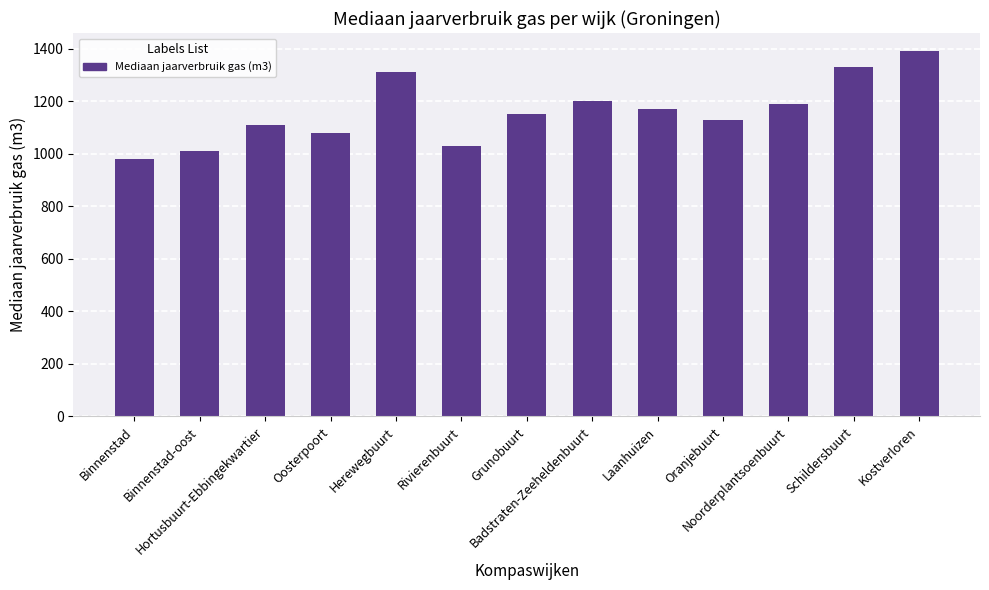

How many bars are there in total?

13